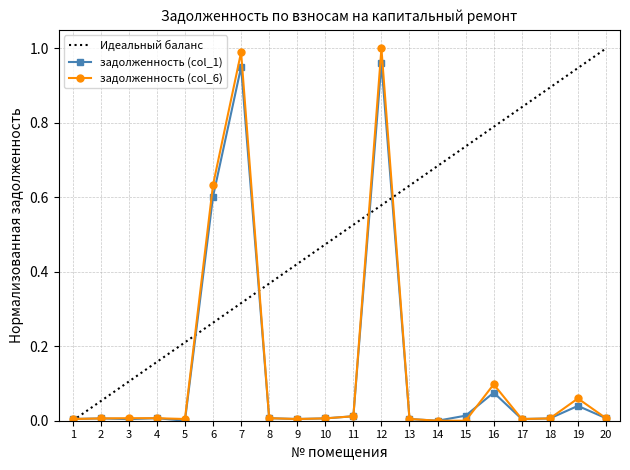

Which series has the largest total across all categories?

задолженность (col_6)